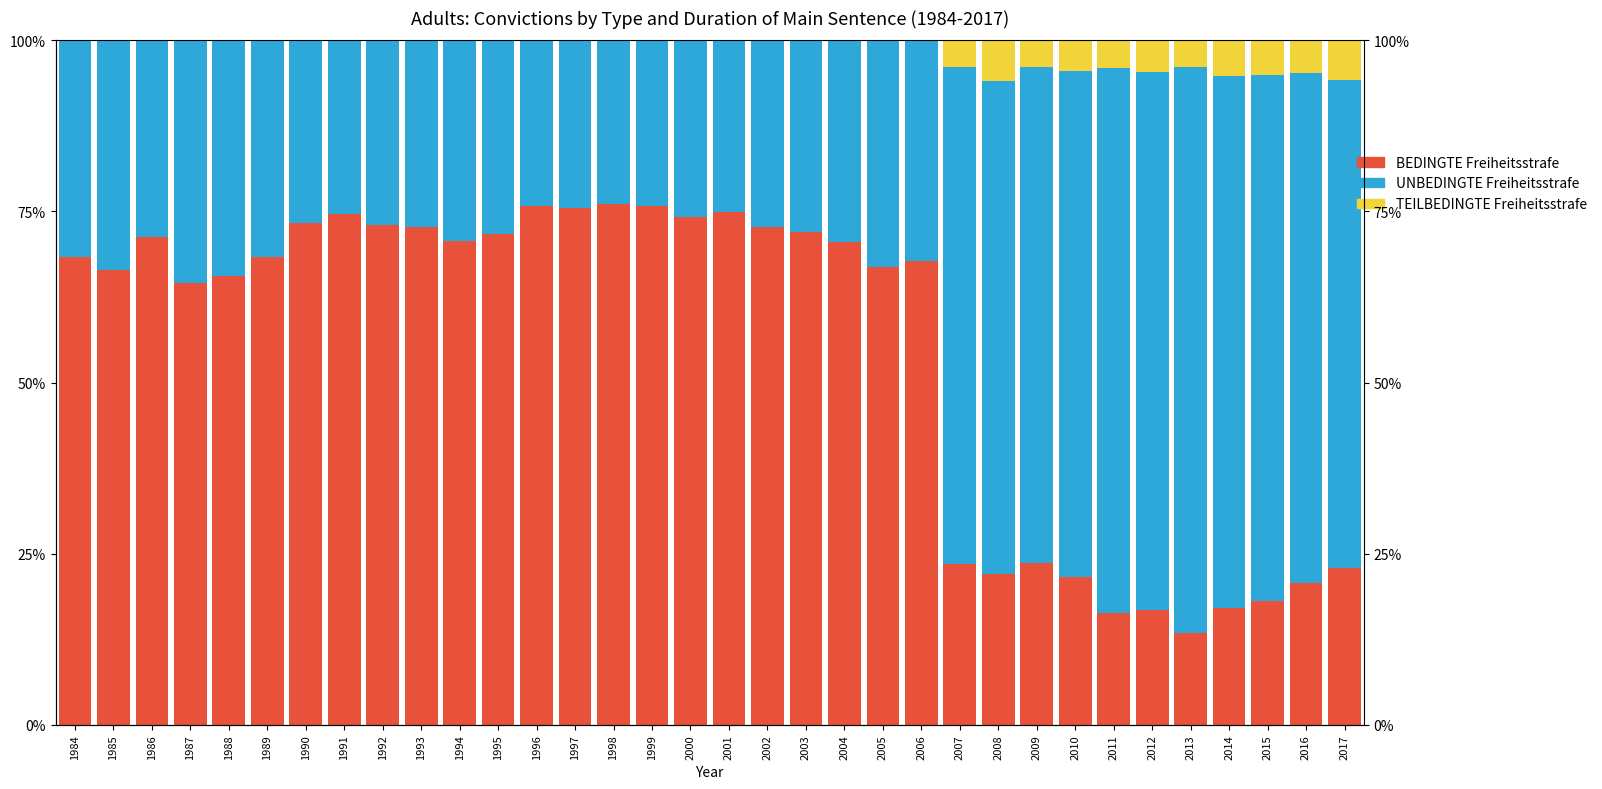

How many groups of bars are there?

34